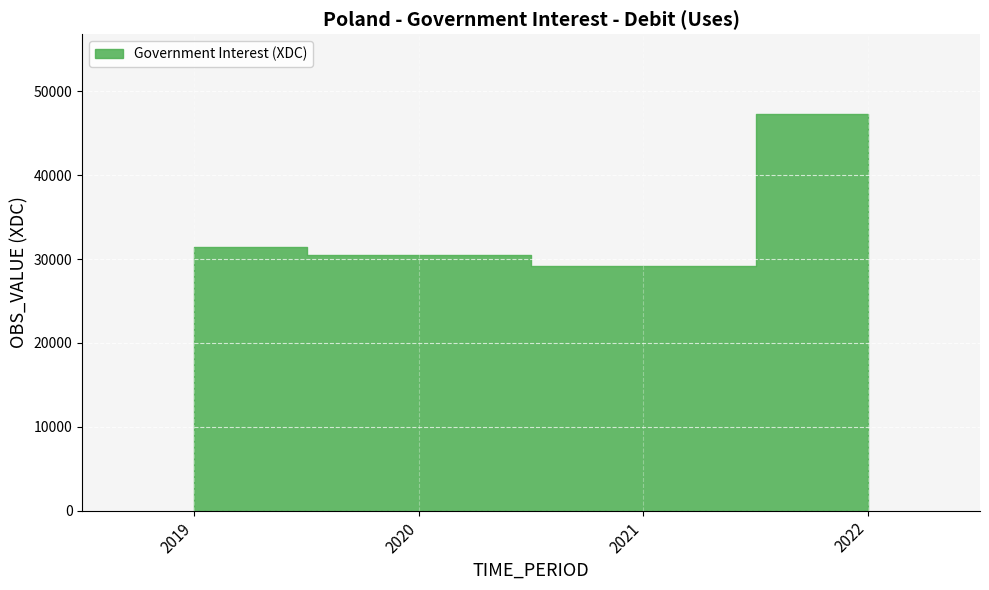

What is the value of the 1st point from the left?

31427